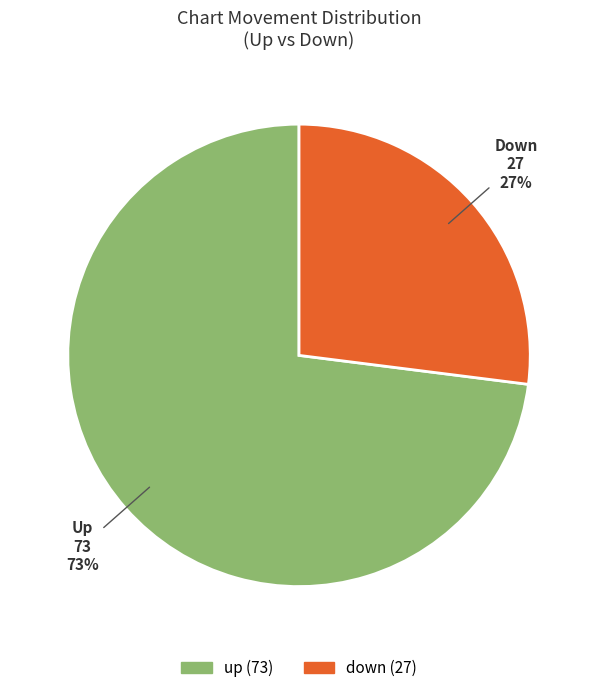

Which slice is the smallest?

down